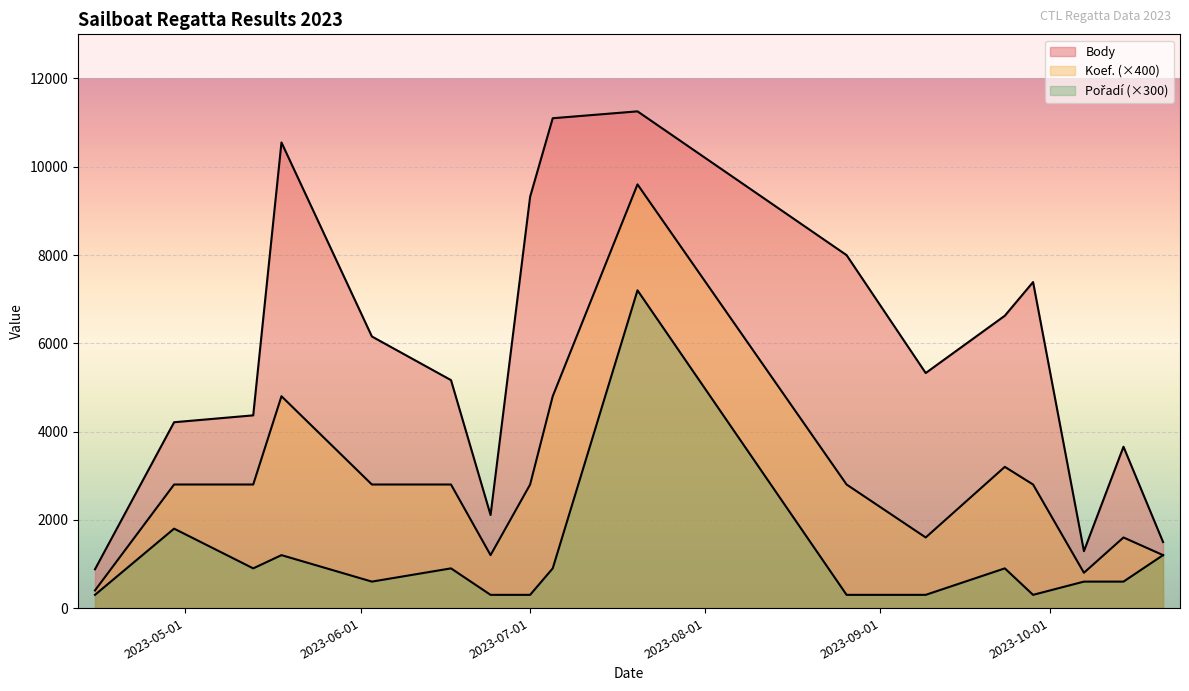

What position from the right is 2023-06-03?

13